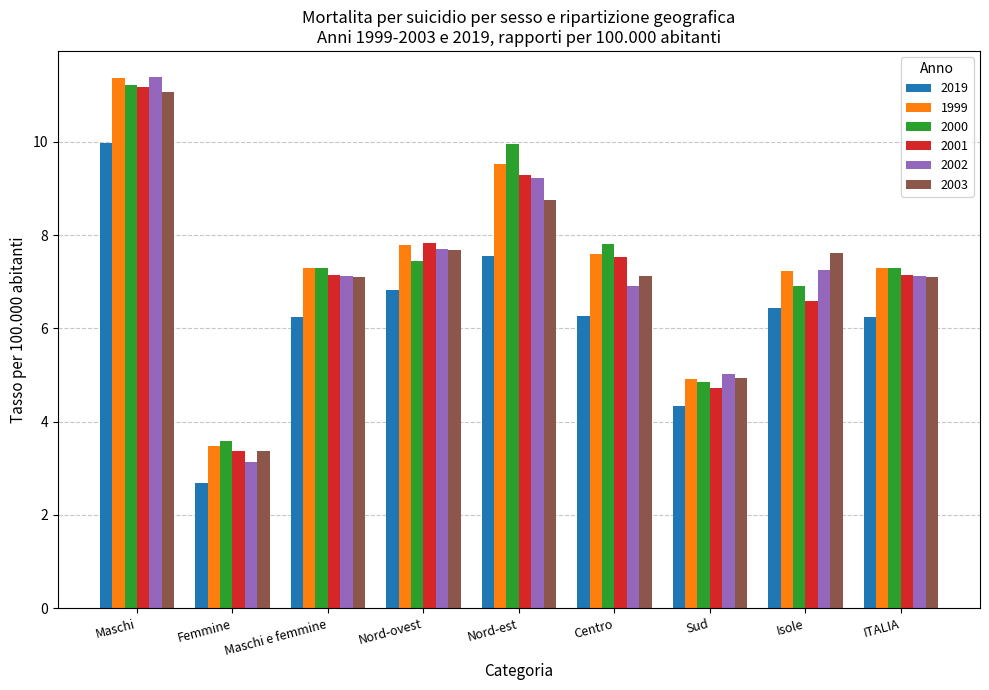

What is the smallest value displayed?

2.7